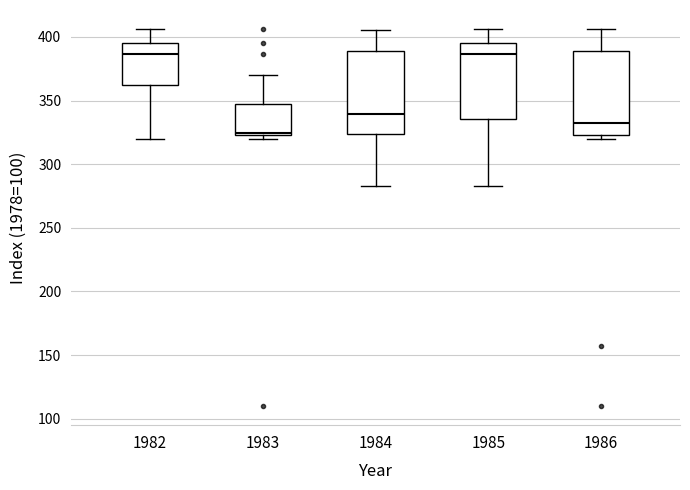

Reading left to right, read every box against the y-axis: the position of its median line, the range the box covers, and the ends of its whiskers. The values are not printed on the chart, so give them approximately, as read against the axis.

1982: median 385, box 360 to 395, whiskers 320 to 405
1983: median 325 (just above the box's lower edge), box 325 to 345, whiskers 320 to 370
1984: median 340, box 325 to 390, whiskers 285 to 405
1985: median 385, box 335 to 395, whiskers 285 to 405
1986: median 330, box 325 to 390, whiskers 320 to 405